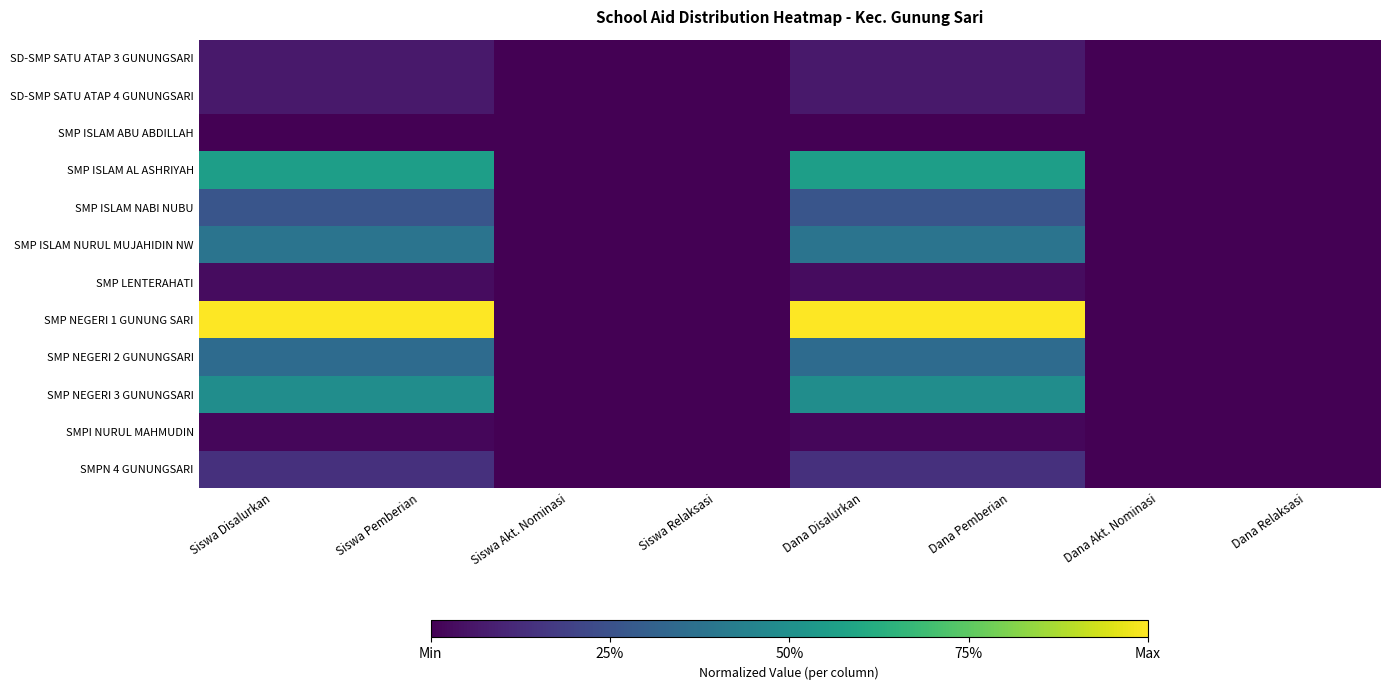

At which category does the chart reach its peak across all series?

Siswa Disalurkan